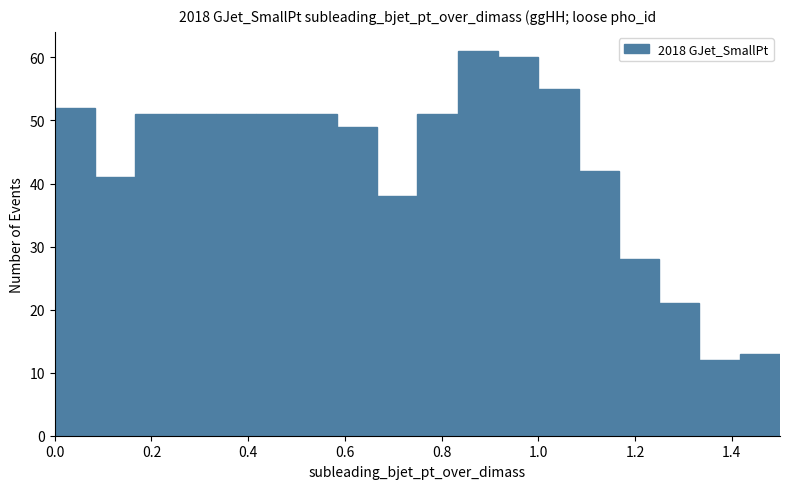

What is the height of the bar covering 0.42 to 0.50 on the x-axis? Neither the bar edges nor the heights are printed on the chart, so give them approximately, as read against the axes.

51